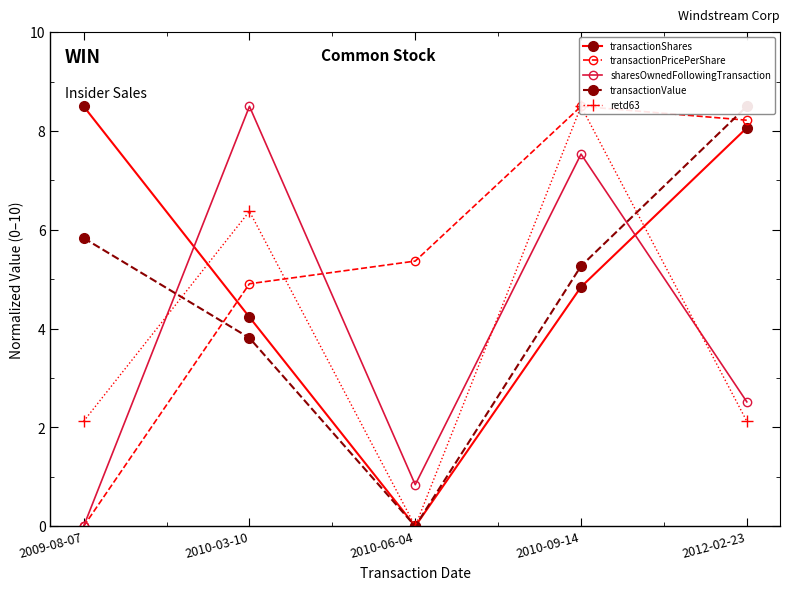

What is the value of the transactionShares point at the 2nd from the left?

4.2